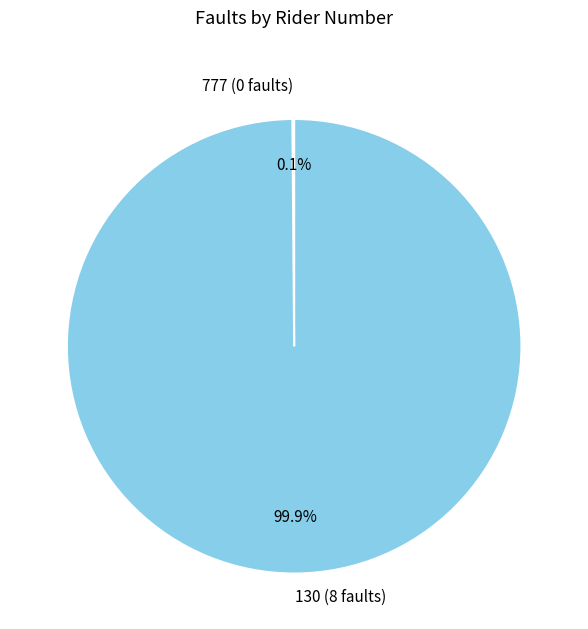

Is there a majority slice in this chart?

Yes